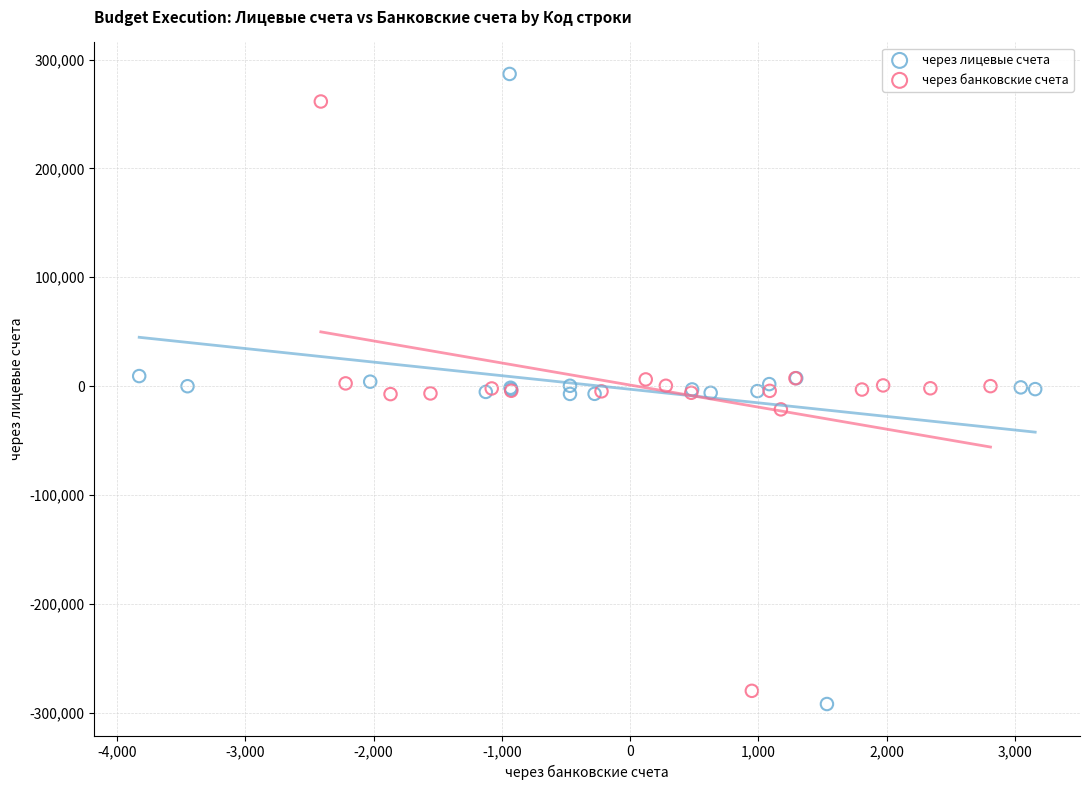

What are all the series names shown in the legend?

через лицевые счета, через банковские счета